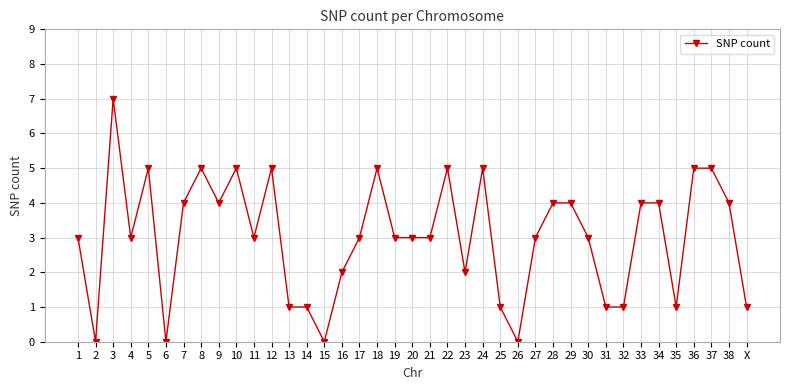

At which category does the data reach its first local valley?

2